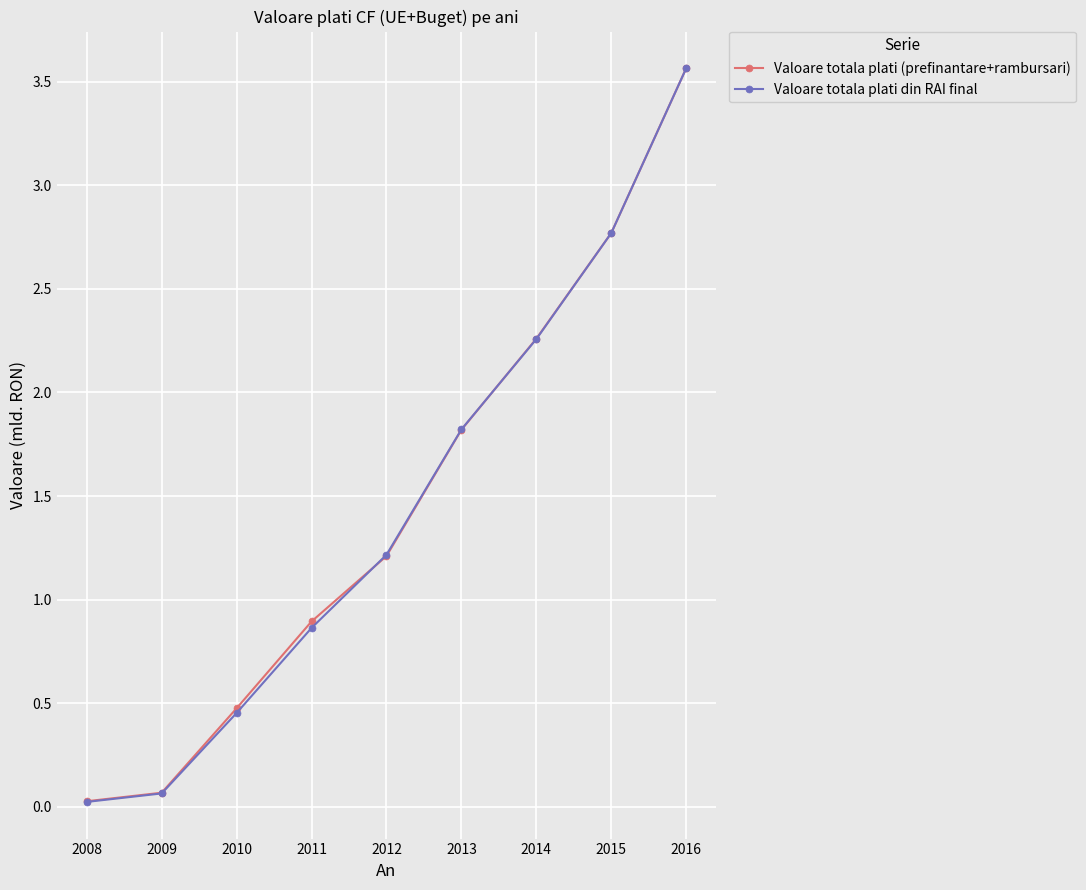

What is the difference between the Valoare totala plati din RAI final values at 2015 and 2012?

1.6